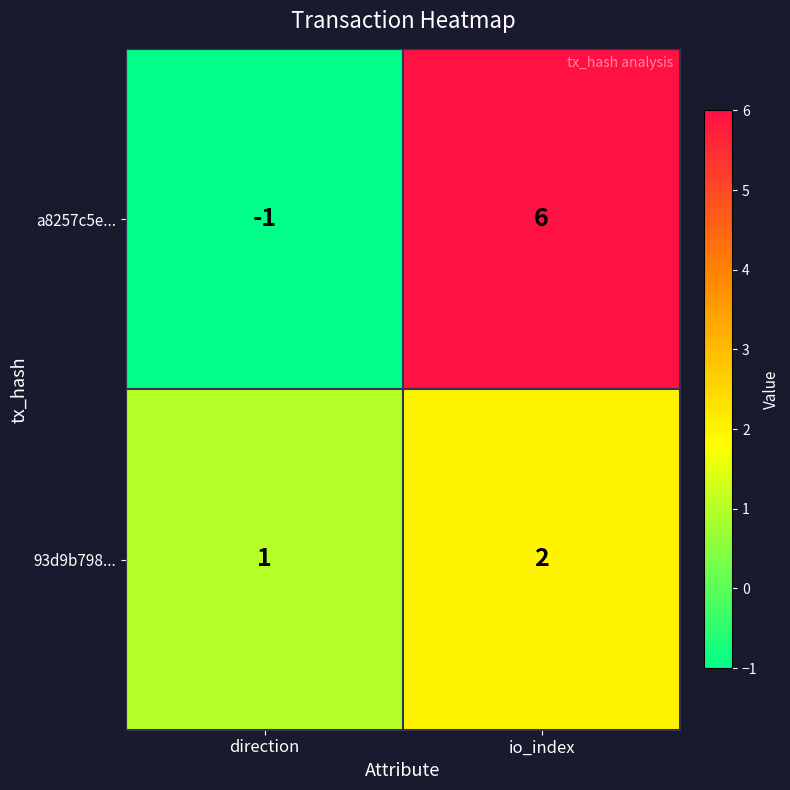

Reading left to right, list all the values displayed in this chart.

a8257c5e...: direction=-1	io_index=6
93d9b798...: direction=1	io_index=2